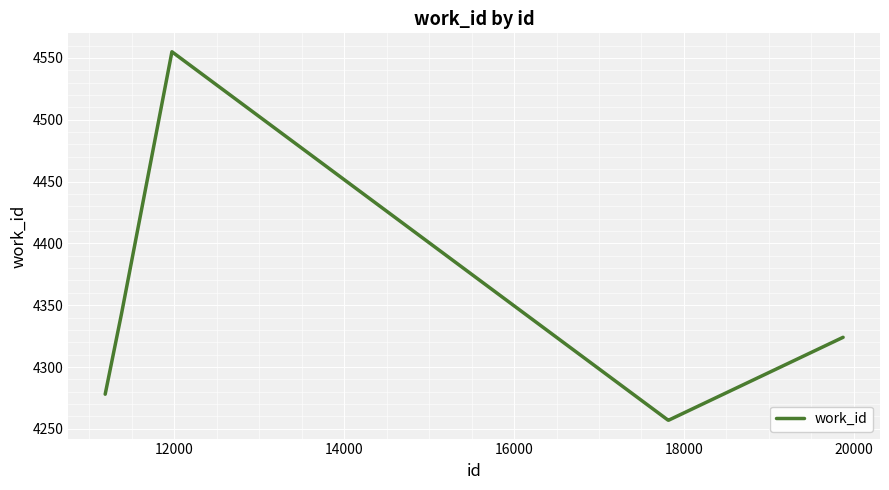

What is the minimum value shown in the chart?

4257